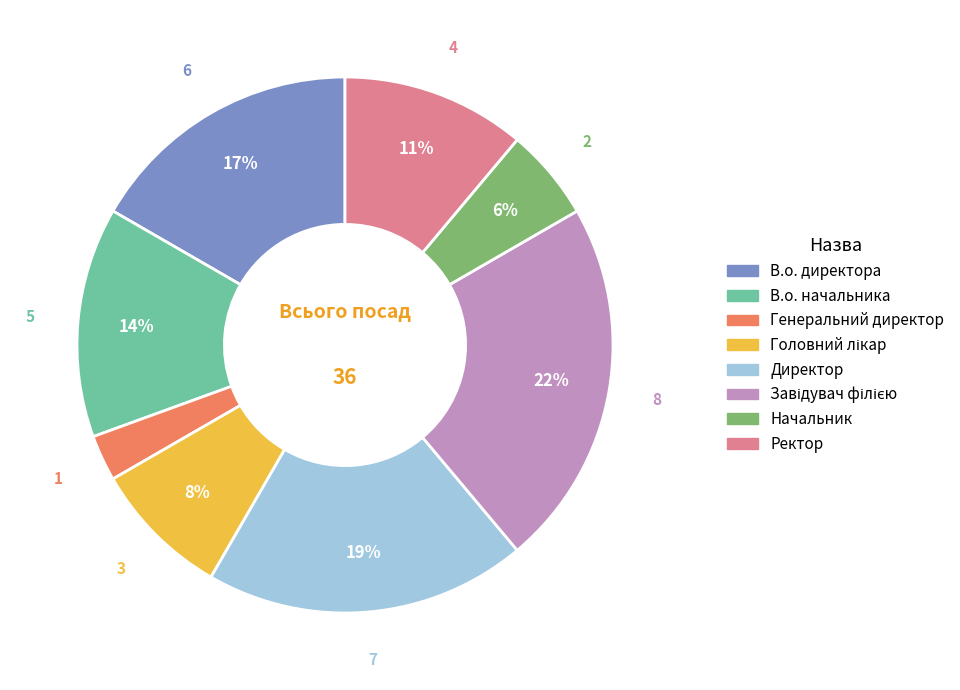

Approximately how many times larger is the value at Генеральний директор compared to В.о. начальника?

0.2